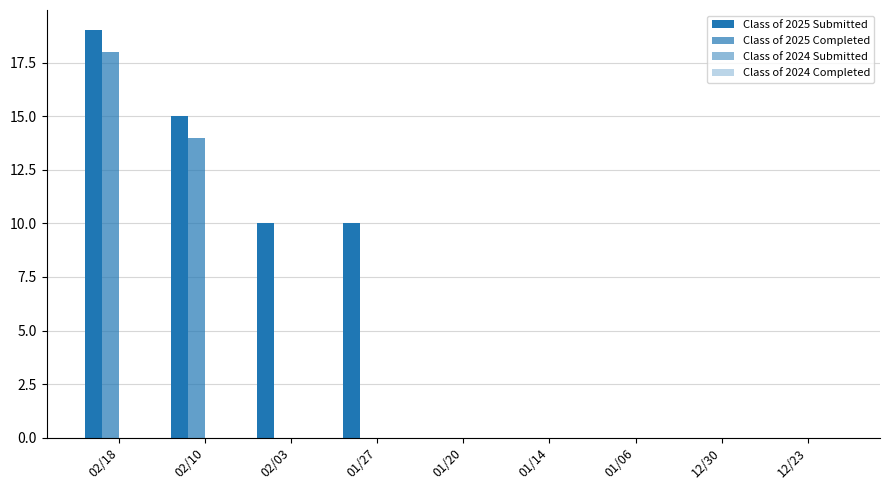

Which series changed the most between 02/03 and 01/06?

Class of 2025 Submitted